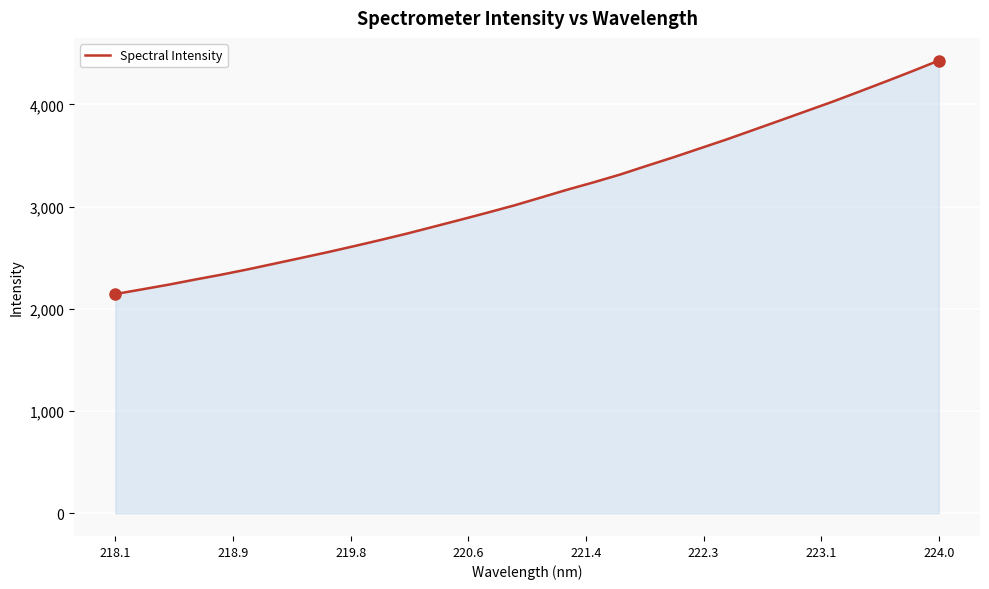

What is the difference between the maximum and minimum values?

2284.3